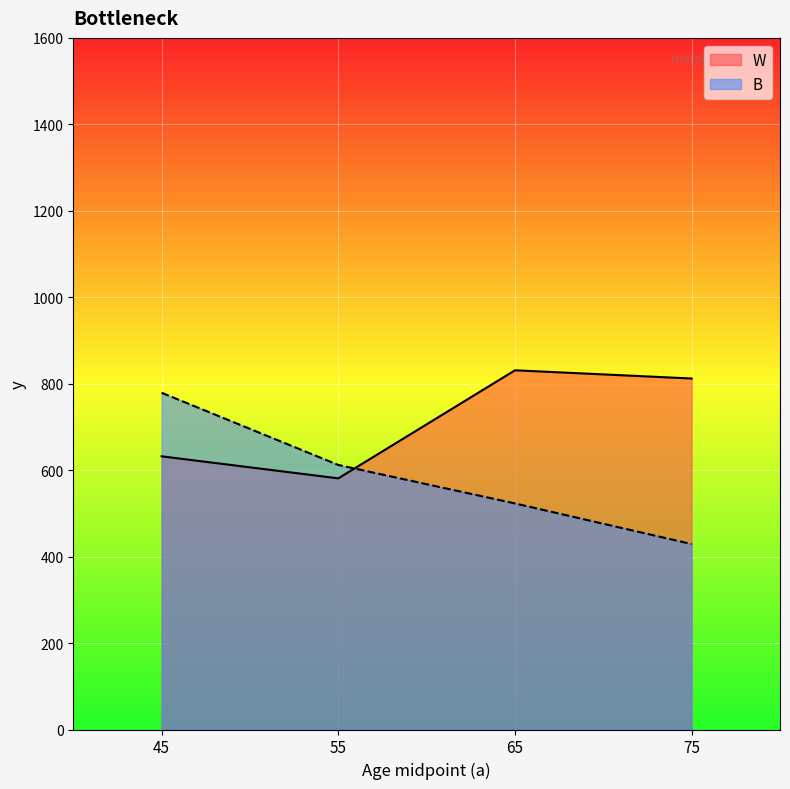

How many interior local valleys does the W series have?

1